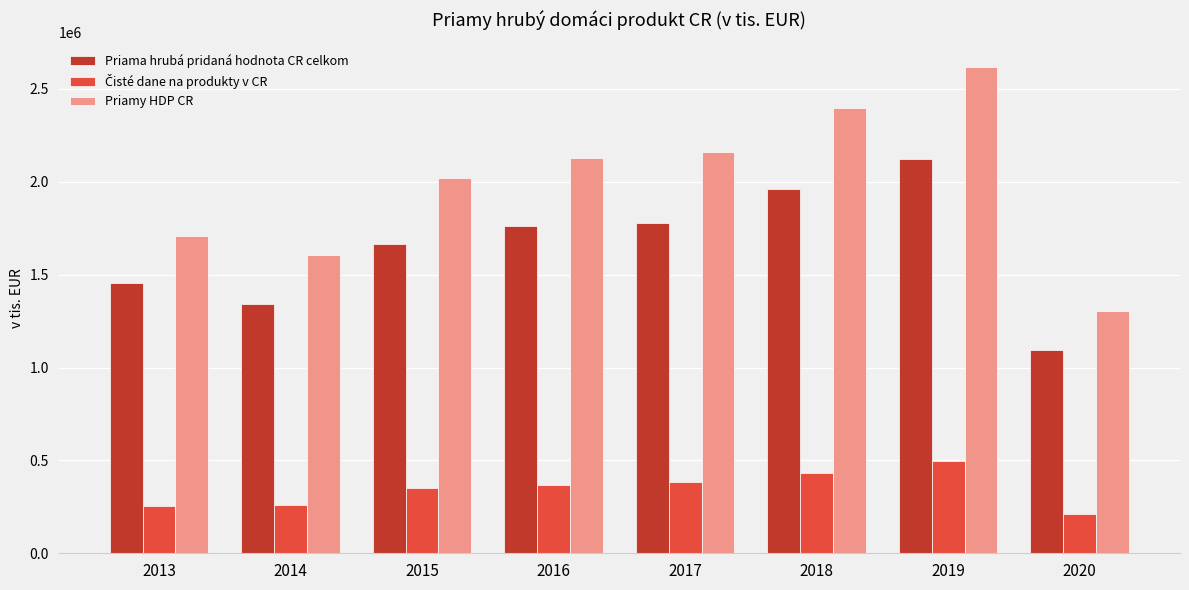

The value of Priama hrubá pridaná hodnota CR celkom at 2015 is 2404408. True or false?

False